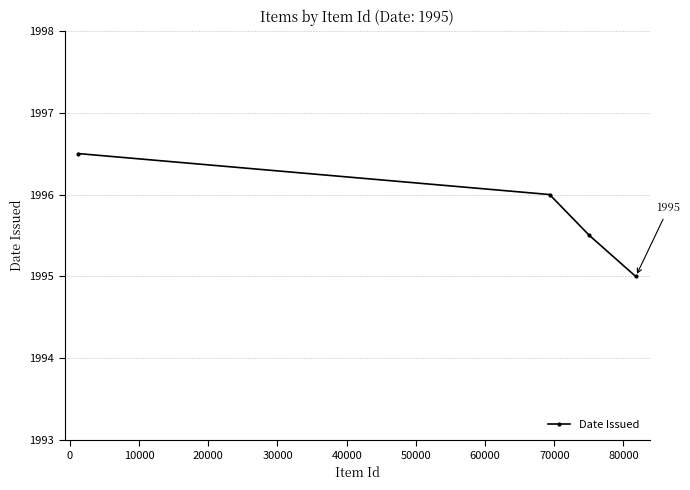

What is the smallest value displayed?

1995.0